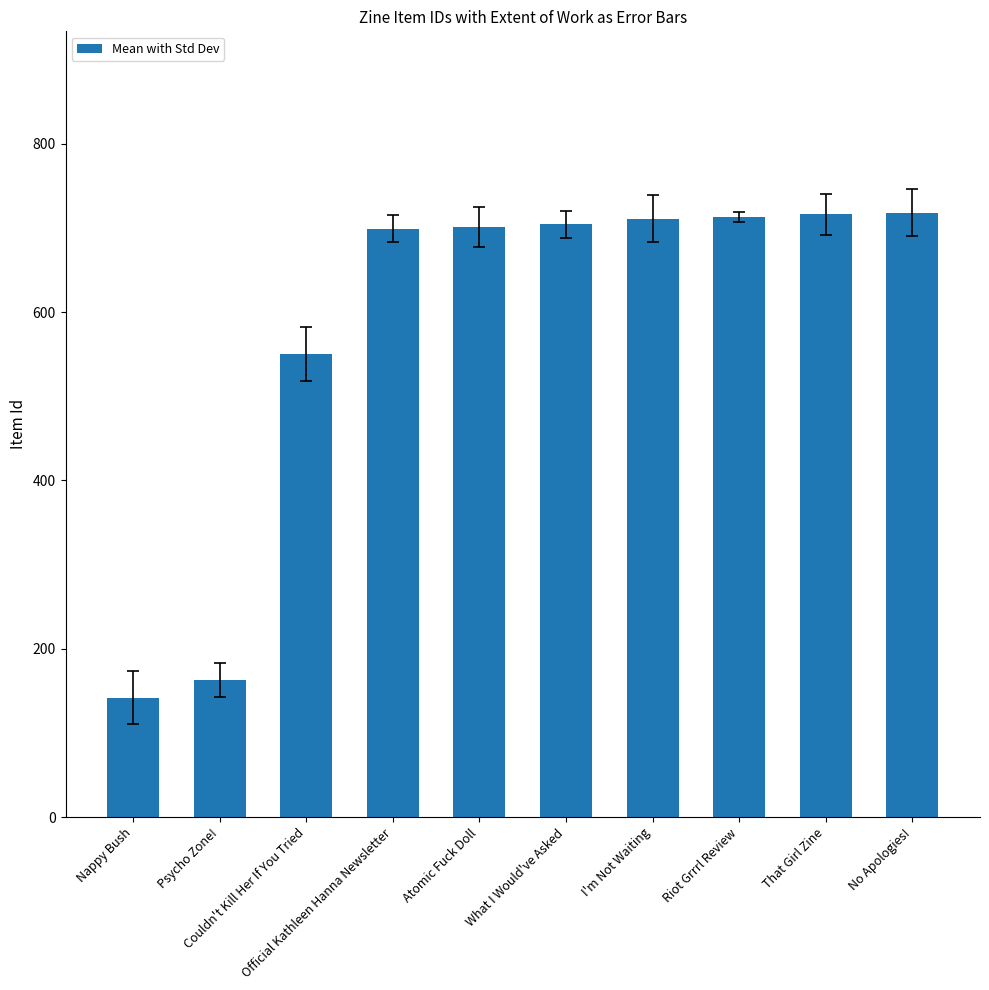

At which label is the value closest to 430?

Couldn't Kill Her If You Tried